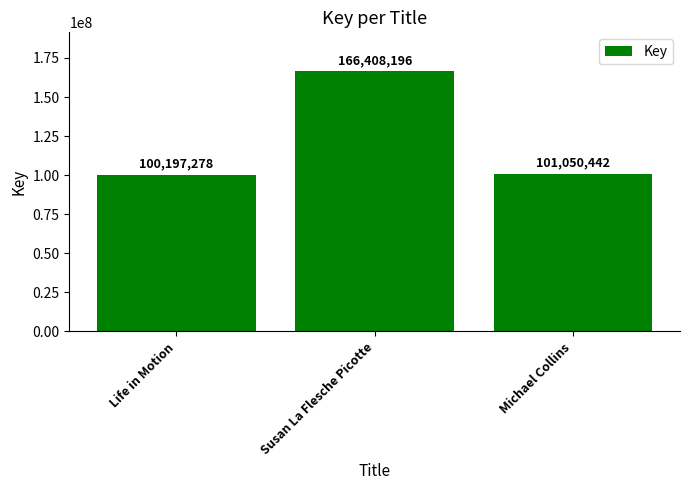

At which category does the chart reach its peak across all series?

Susan La Flesche Picotte